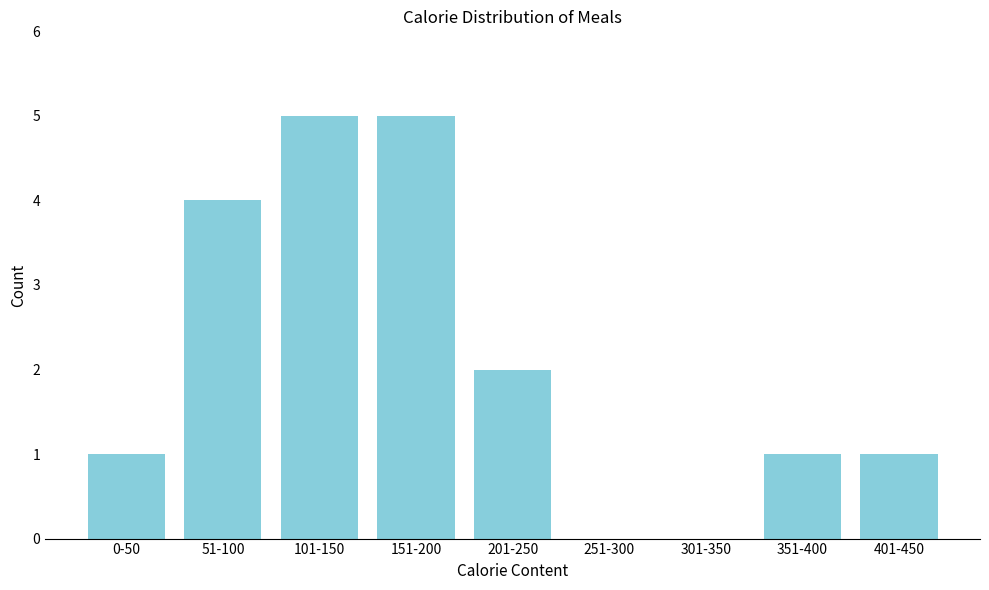

Reading right to left, extract all data points from this chart.

401-450=1	351-400=1	301-350=0	251-300=0	201-250=2	151-200=5	101-150=5	51-100=4	0-50=1